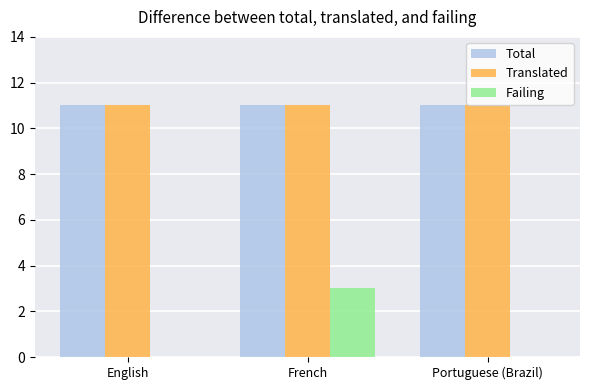

What is the sum of the Failing values at French and English?

3